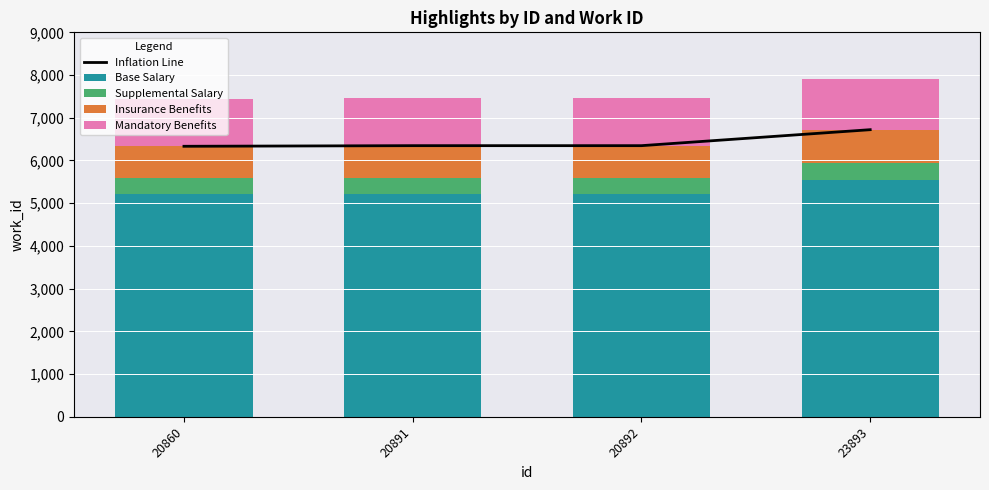

List the series in order of their peak value, lowest first.

Supplemental Salary, Insurance Benefits, Mandatory Benefits, Base Salary, Inflation Line